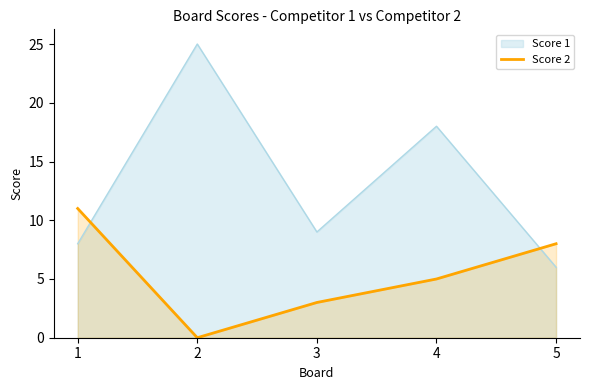

True or false: the data shows 11 at 1.

True